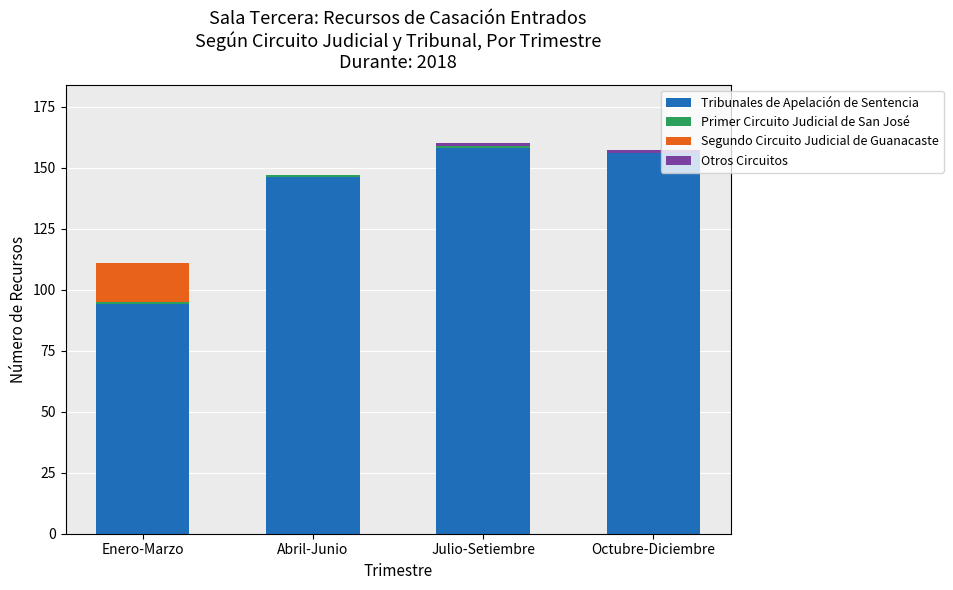

How many data points does each series have?

4